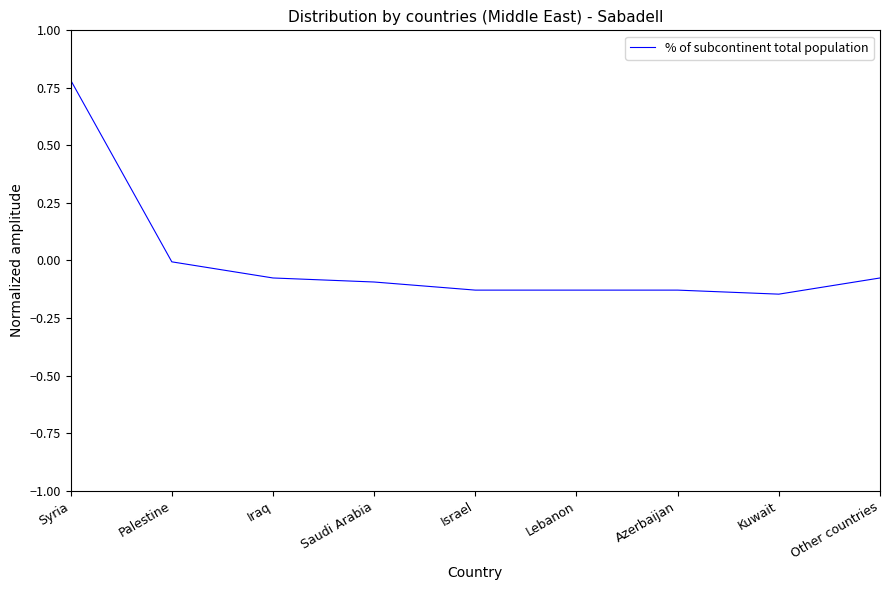

Which category has the highest value across all series?

Syria